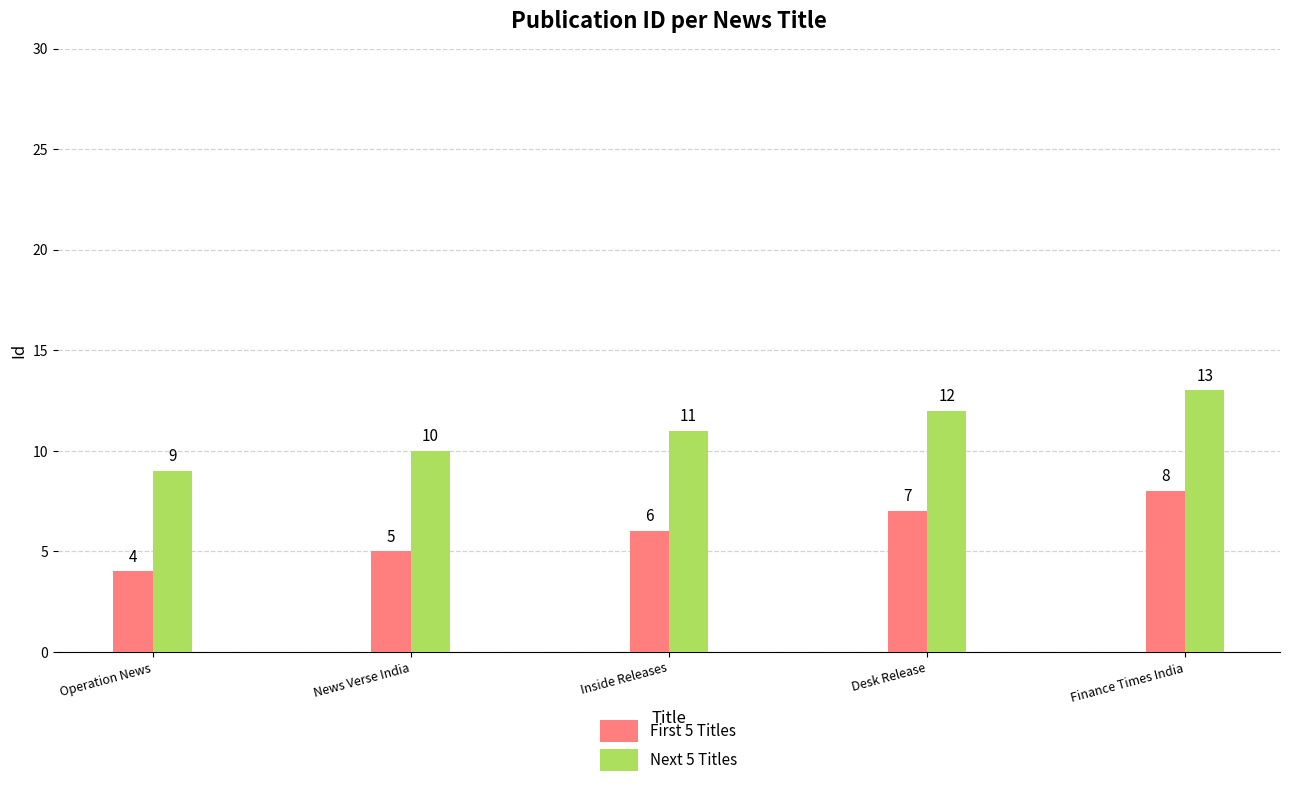

Is the value of Next 5 Titles at Inside Releases greater than the value of First 5 Titles at Desk Release?

Yes